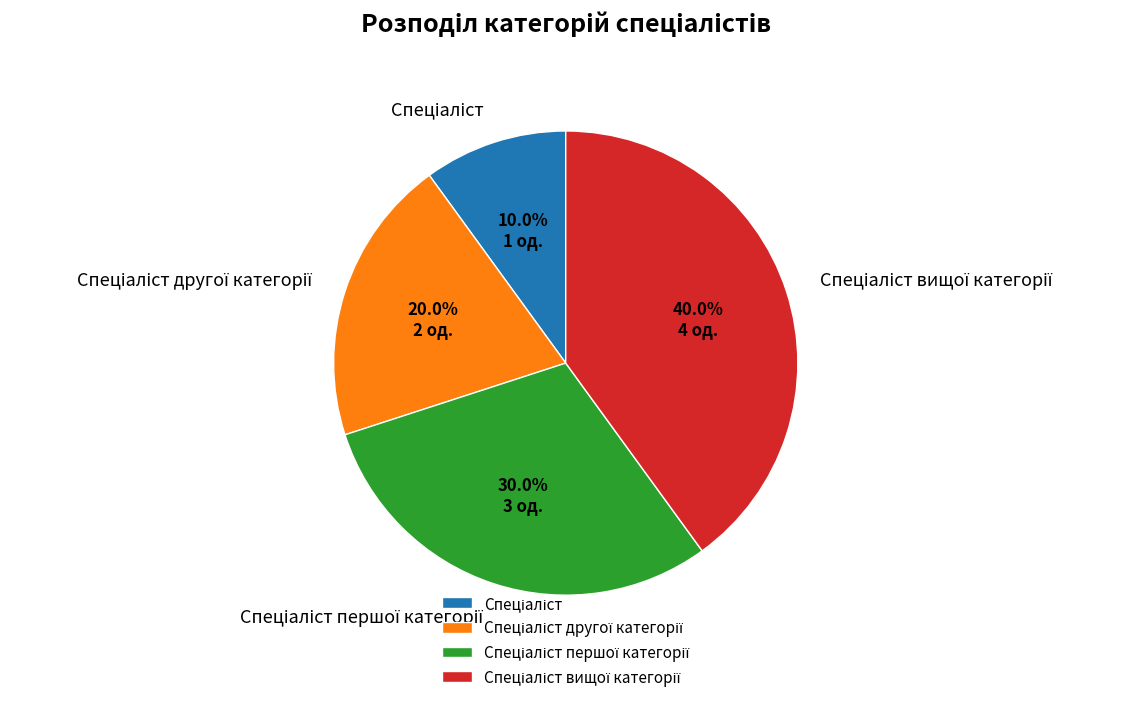

Is there a majority slice in this chart?

No